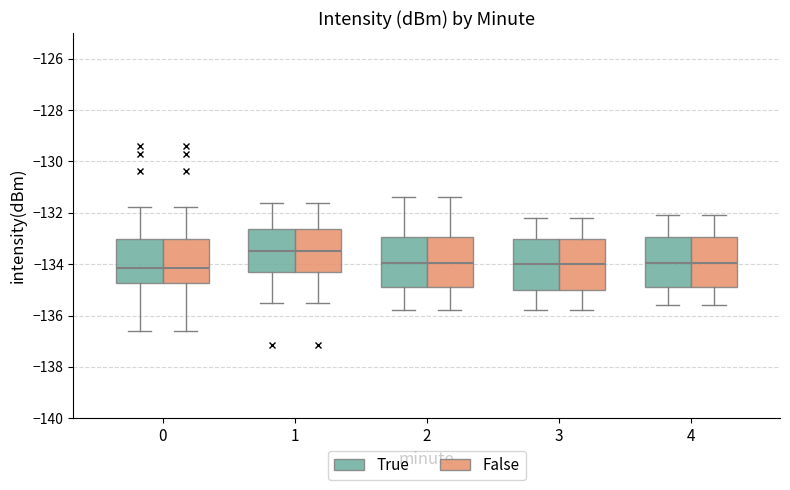

Reading left to right, read every box against the y-axis: the position of its median line, the range the box covers, and the ends of its whiskers. The values are not printed on the chart, so give them approximately, as read against the axis.

0 (True): median -134.2, box -134.8 to -133.0, whiskers -136.6 to -131.8
0 (False): median -134.2, box -134.8 to -133.0, whiskers -136.6 to -131.8
1 (True): median -133.6, box -134.2 to -132.6, whiskers -135.6 to -131.6
1 (False): median -133.6, box -134.2 to -132.6, whiskers -135.6 to -131.6
2 (True): median -134.0, box -134.8 to -133.0, whiskers -135.8 to -131.4
2 (False): median -134.0, box -134.8 to -133.0, whiskers -135.8 to -131.4
3 (True): median -134.0, box -135.0 to -133.0, whiskers -135.8 to -132.2
3 (False): median -134.0, box -135.0 to -133.0, whiskers -135.8 to -132.2
4 (True): median -134.0, box -134.8 to -133.0, whiskers -135.6 to -132.0
4 (False): median -134.0, box -134.8 to -133.0, whiskers -135.6 to -132.0